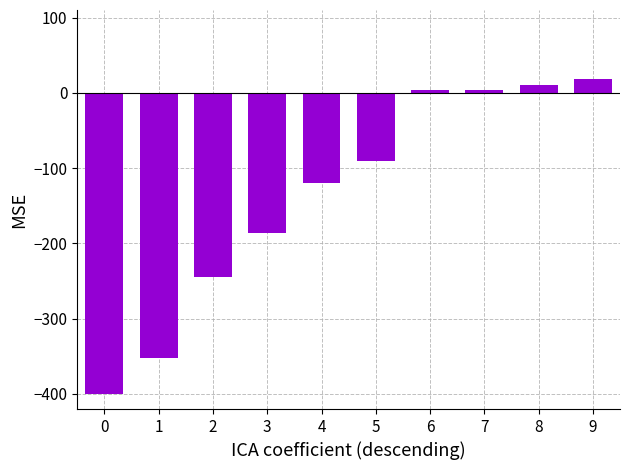

What is the value of the 5th bar from the left?

-119.2